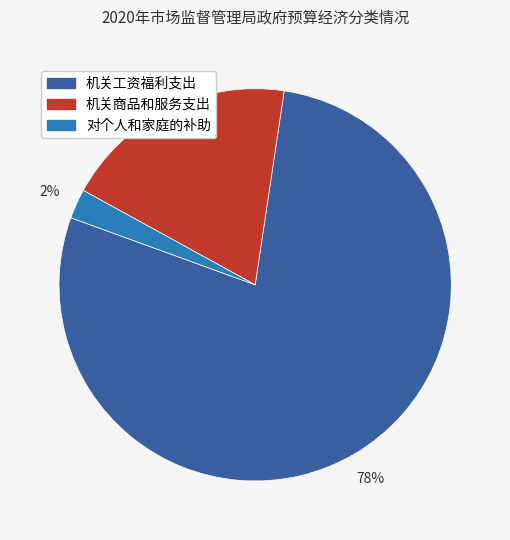

What percentage is the 对个人和家庭的补助 slice, to the nearest percent?

2%